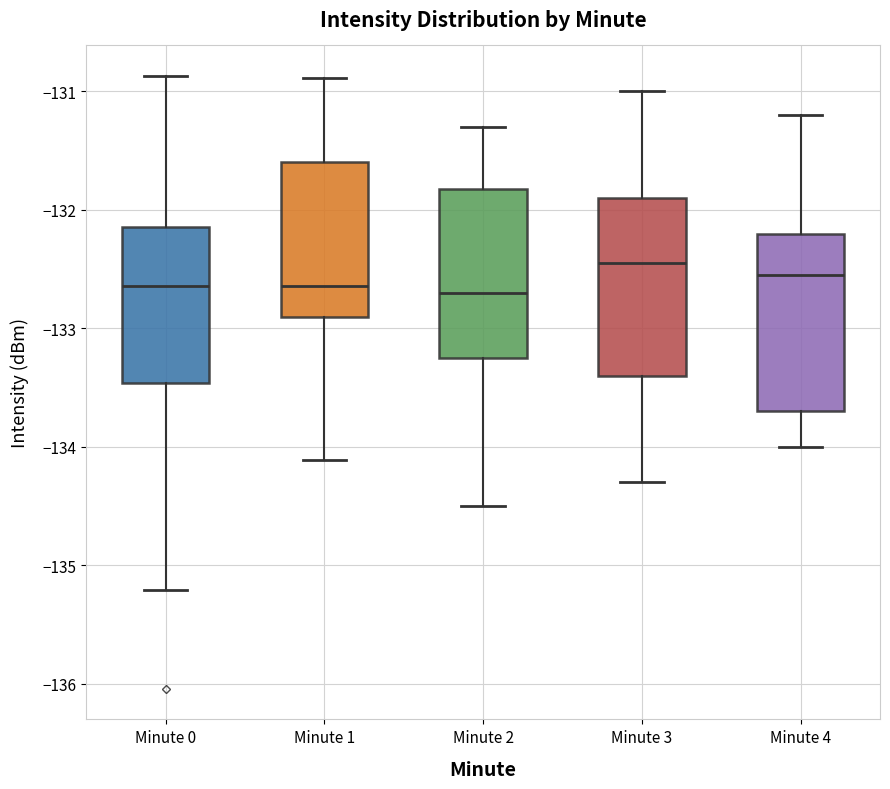

Reading left to right, read every box against the y-axis: the position of its median line, the range the box covers, and the ends of its whiskers. The values are not printed on the chart, so give them approximately, as read against the axis.

Minute 0: median -132.6, box -133.5 to -132.1, whiskers -135.2 to -130.9
Minute 1: median -132.6, box -132.9 to -131.6, whiskers -134.1 to -130.9
Minute 2: median -132.7, box -133.2 to -131.8, whiskers -134.5 to -131.3
Minute 3: median -132.4, box -133.4 to -131.9, whiskers -134.3 to -131.0
Minute 4: median -132.5, box -133.7 to -132.2, whiskers -134.0 to -131.2